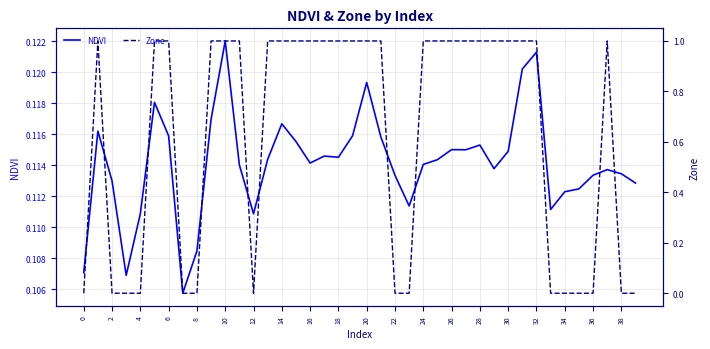

True or false: NDVI has a value of 0.2 at 28.

False